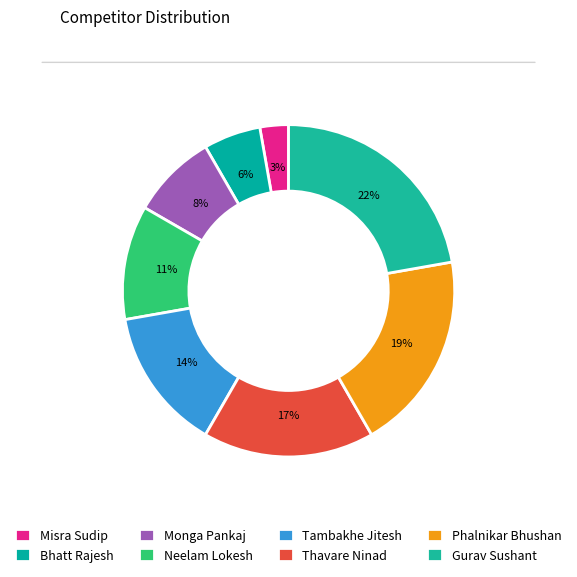

Approximately how many times larger is the value at Neelam Lokesh compared to Tambakhe Jitesh?

0.8